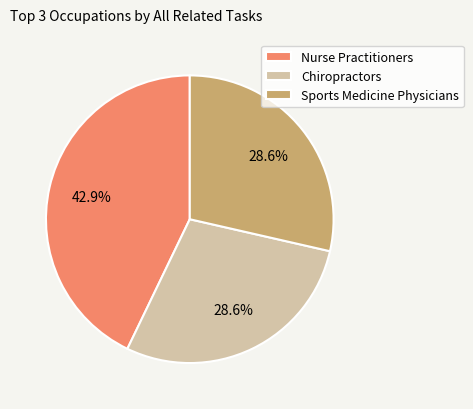

Does Chiropractors account for over 50% of the chart?

No